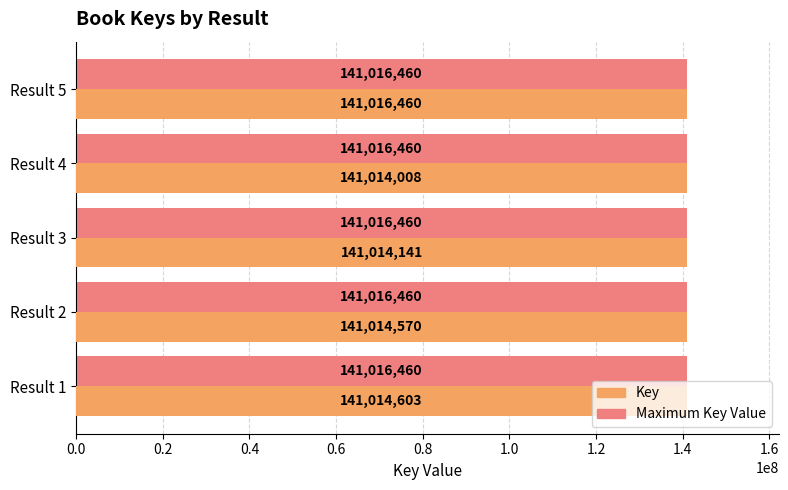

The value of Maximum Key Value at Result 1 is 230502044. True or false?

False